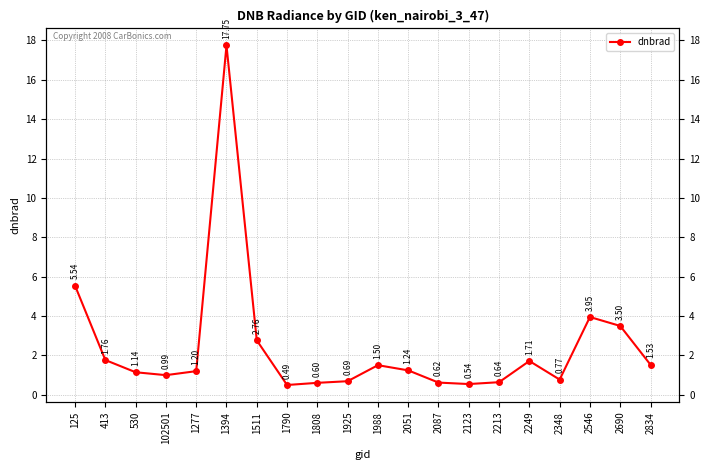

What is the value of the 15th point from the left?

0.6